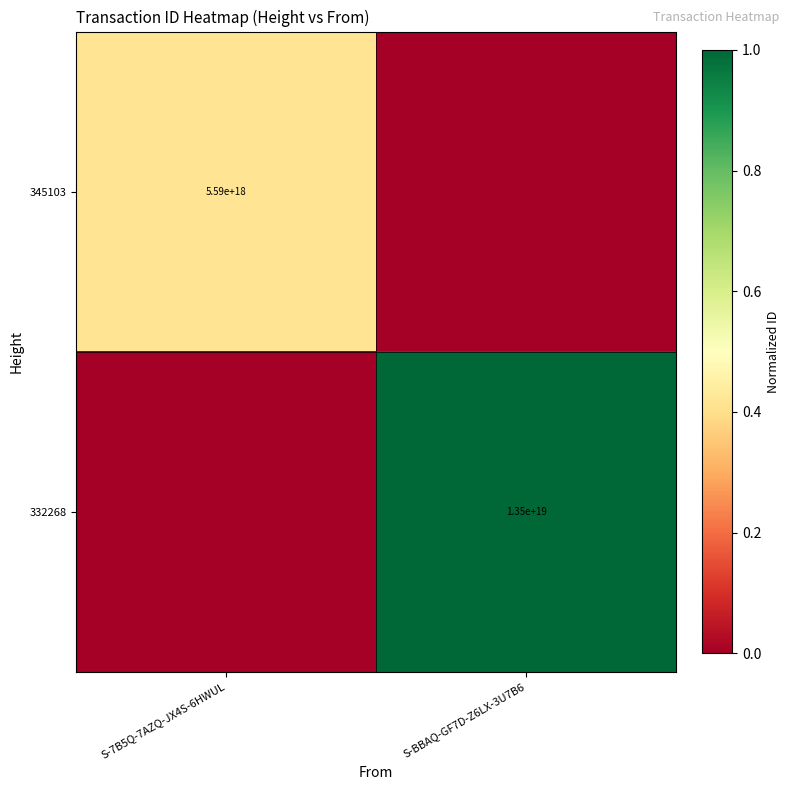

The value of 332268 at S-BBAQ-GF7D-Z6LX-3U7B6 is 24148379773277691904. True or false?

False